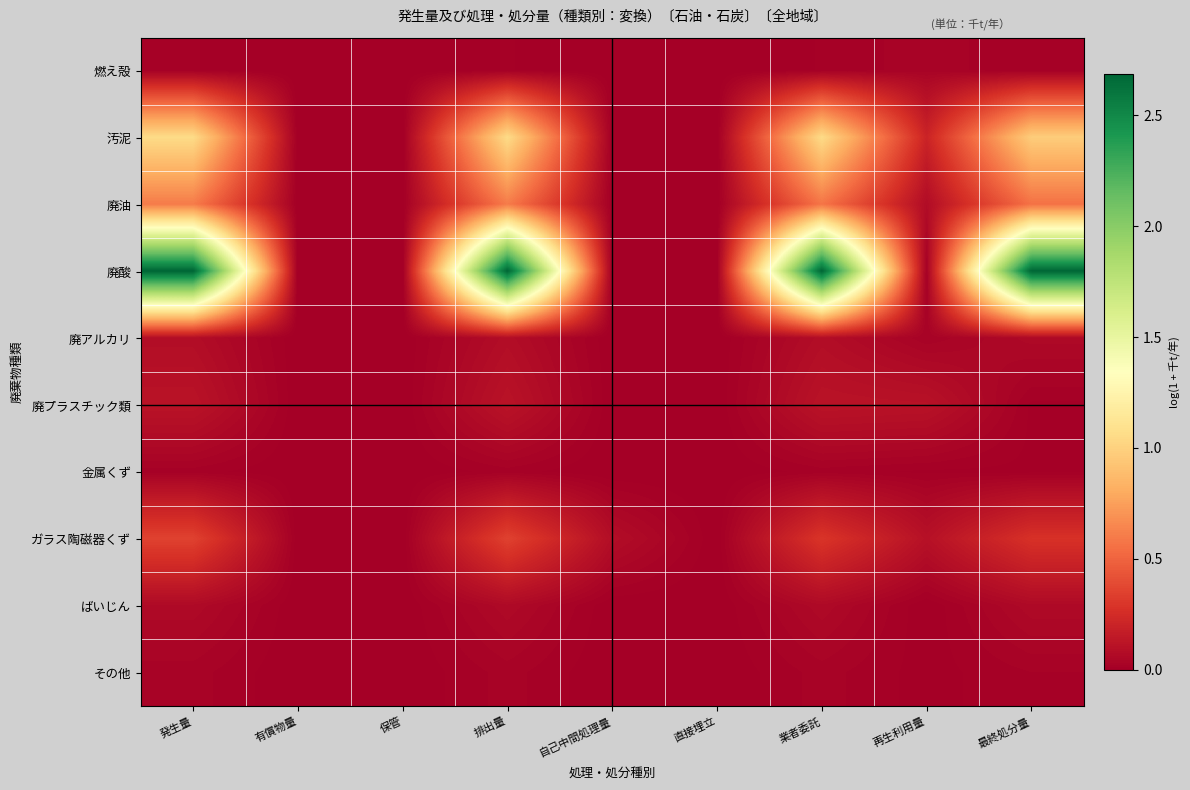

At 発生量, list the series in order from largest to smallest.

廃酸, 汚泥, 廃油, ガラス陶磁器くず, 廃プラスチック類, 廃アルカリ, ばいじん, その他, 金属くず, 燃え殻